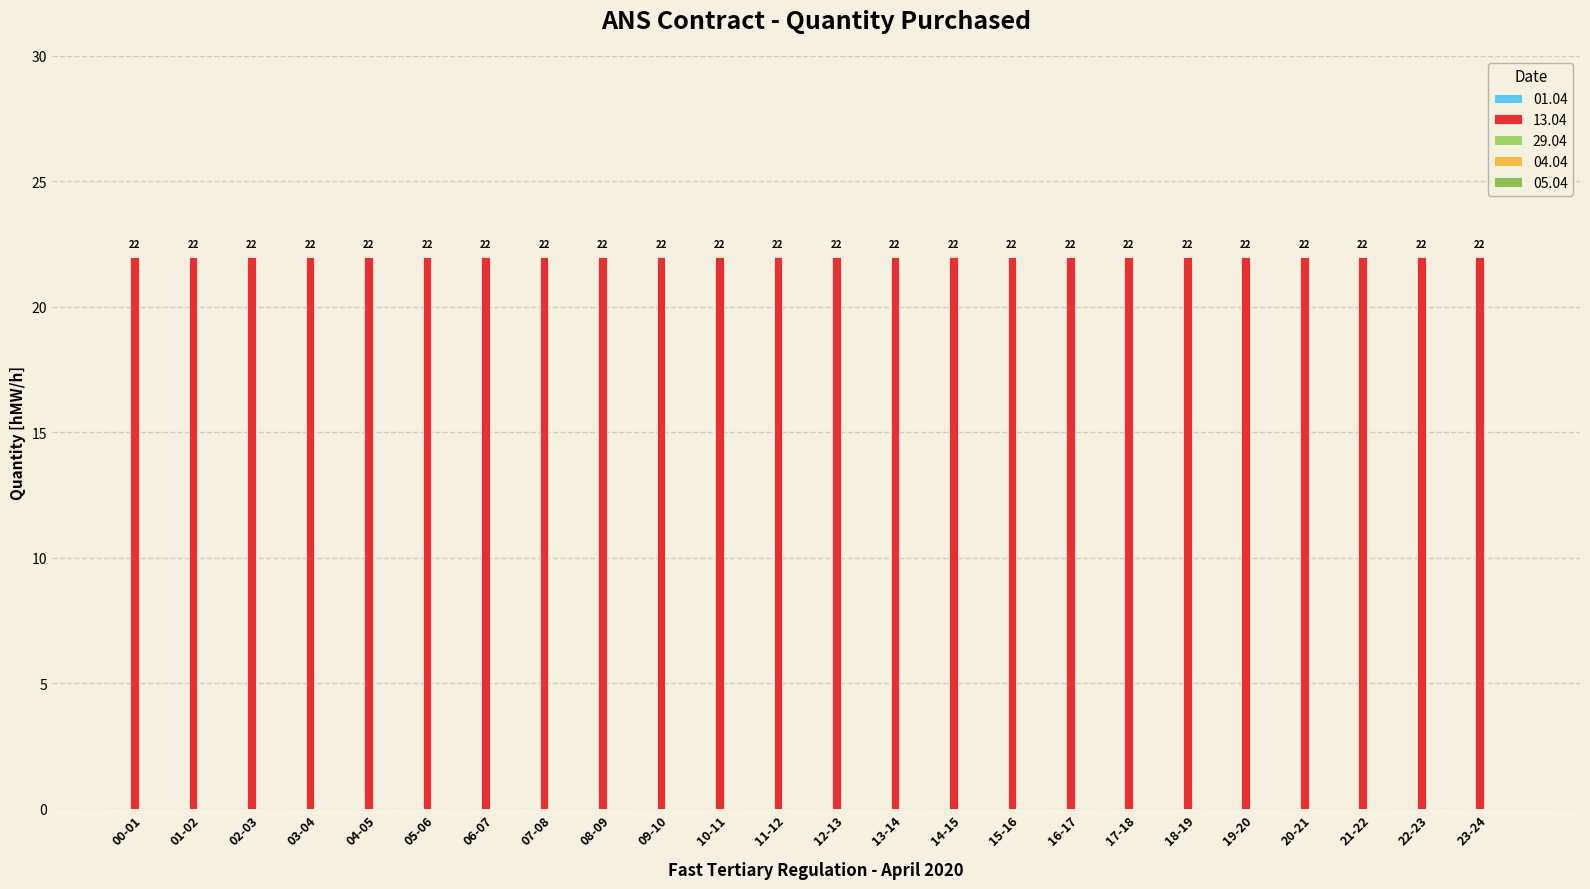

At how many categories does at least one series exceed 21?

24